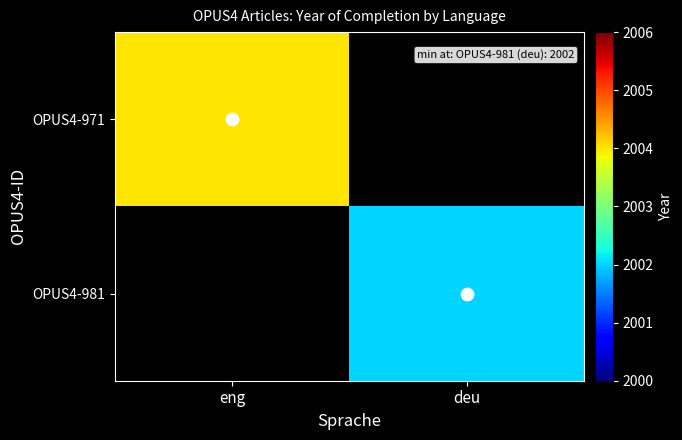

At which category is the sum across all series the highest?

eng